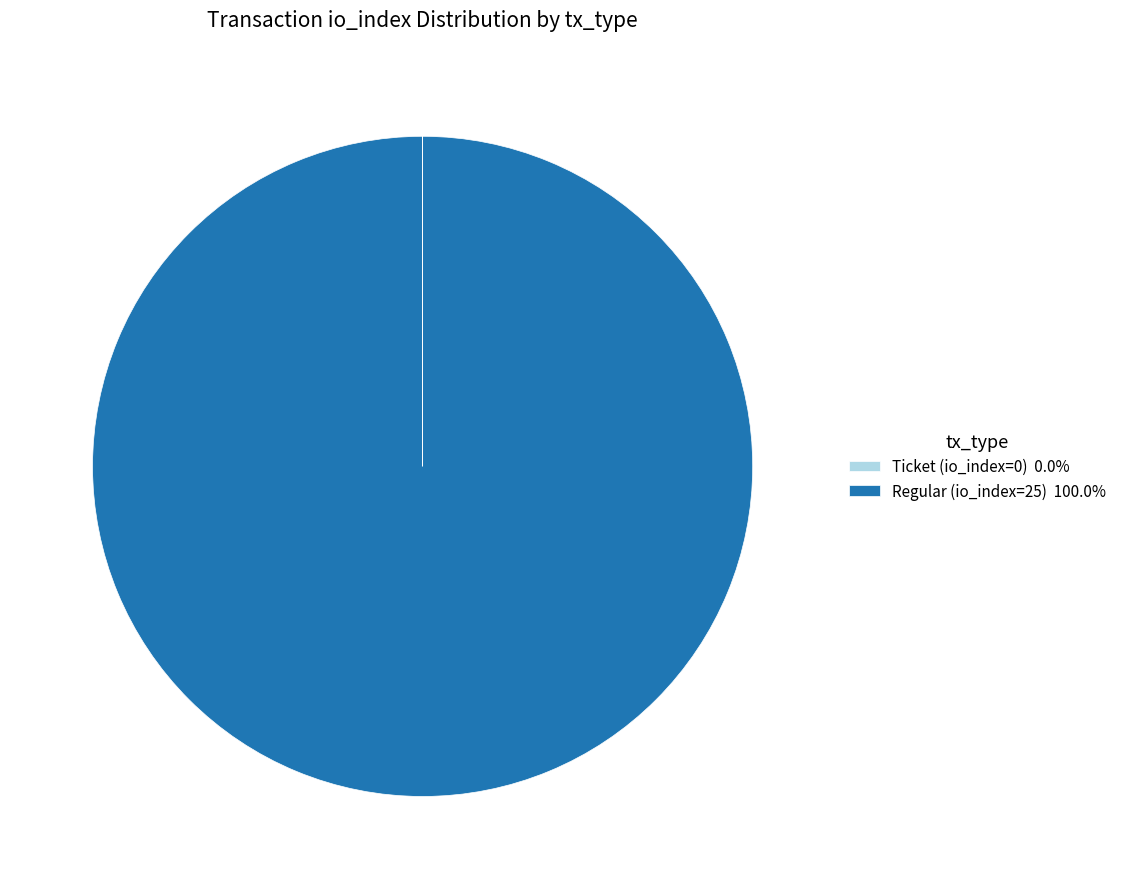

Is there a majority slice in this chart?

Yes